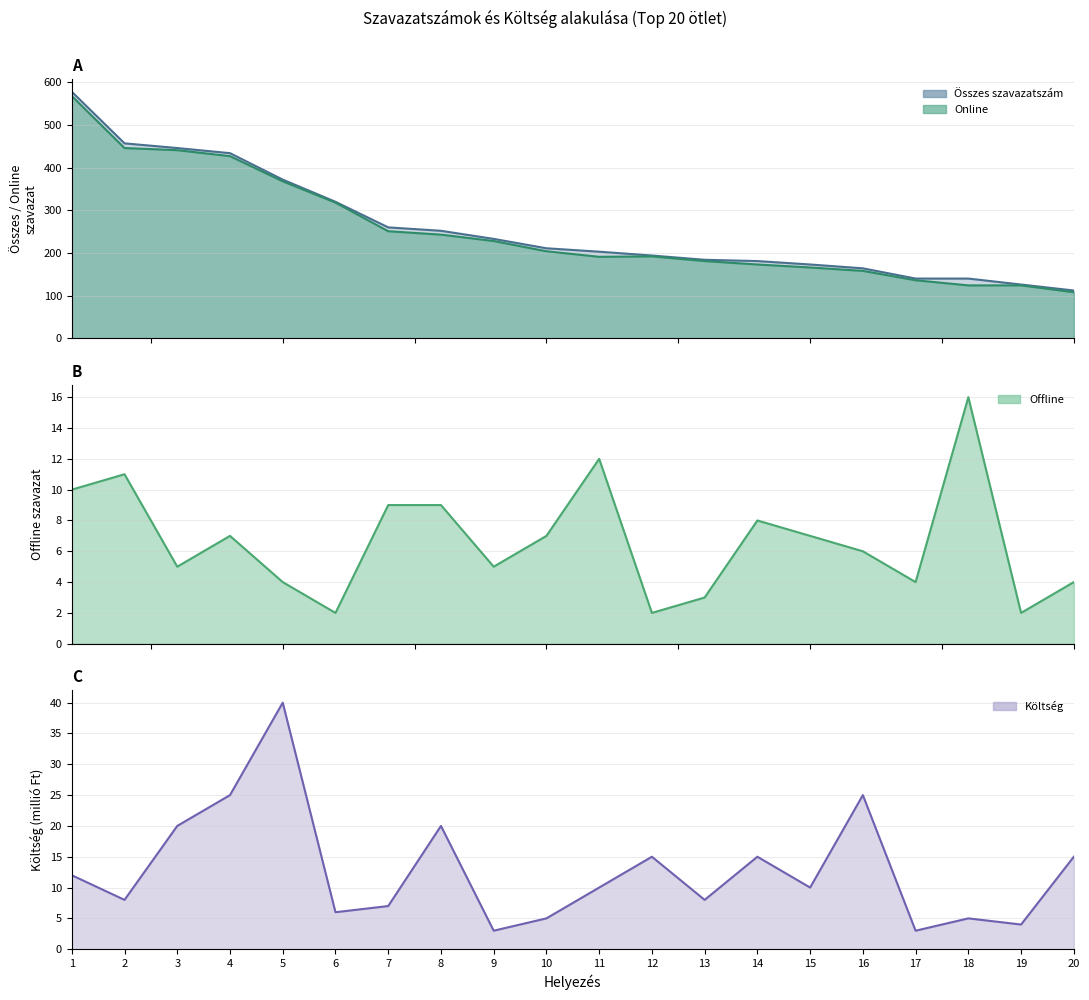

Is it true that Online equals 49 at 8?

False